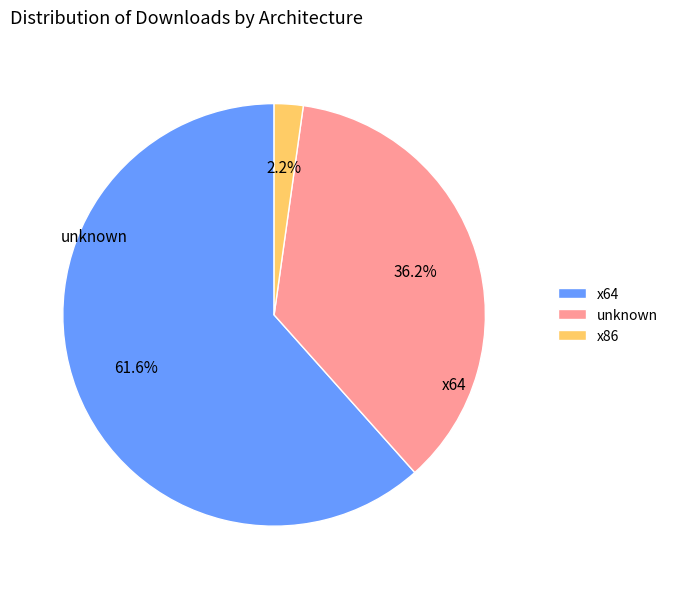

Does x64 represent more than half of the total?

Yes